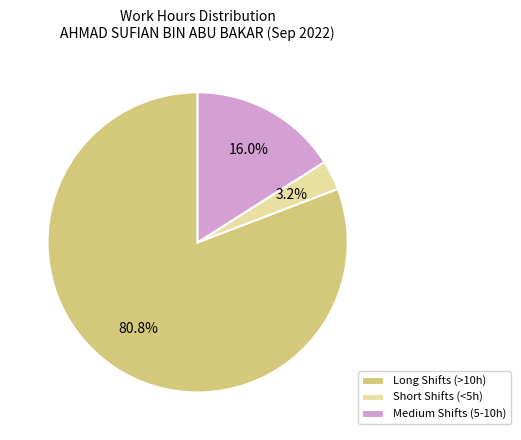

How many slices are in this pie chart?

3